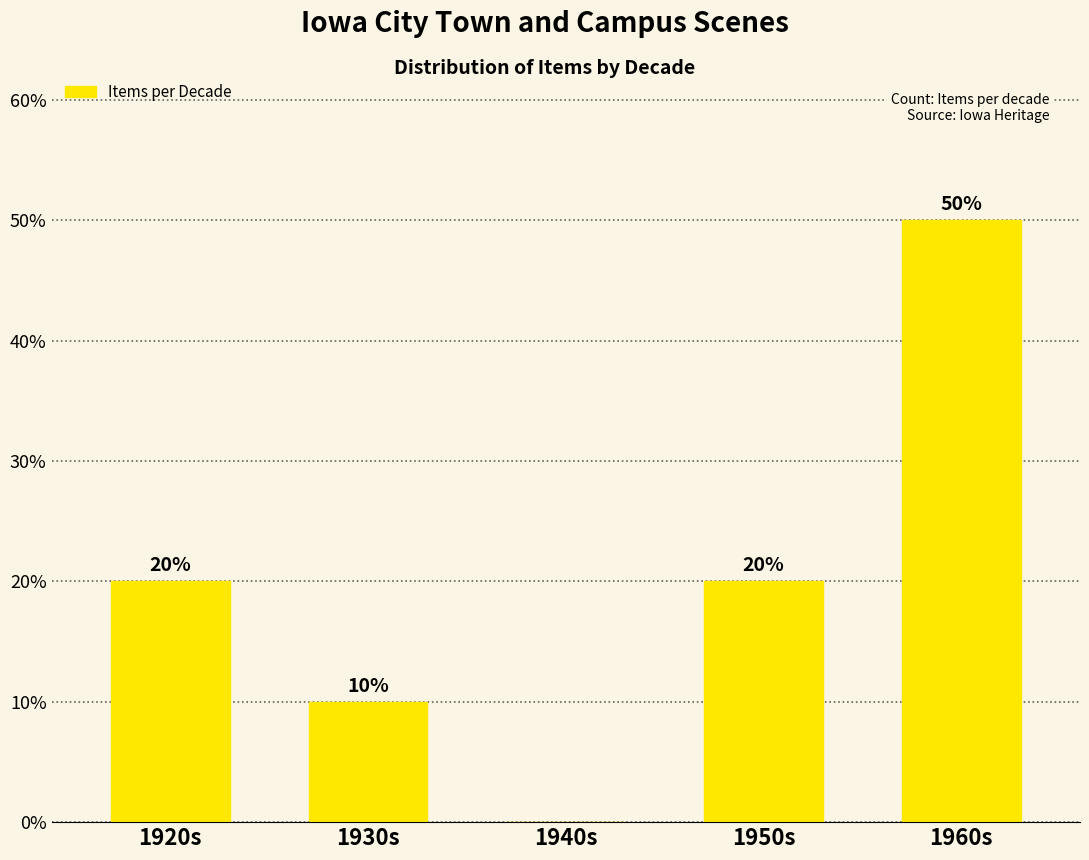

Are the bars horizontal?

No